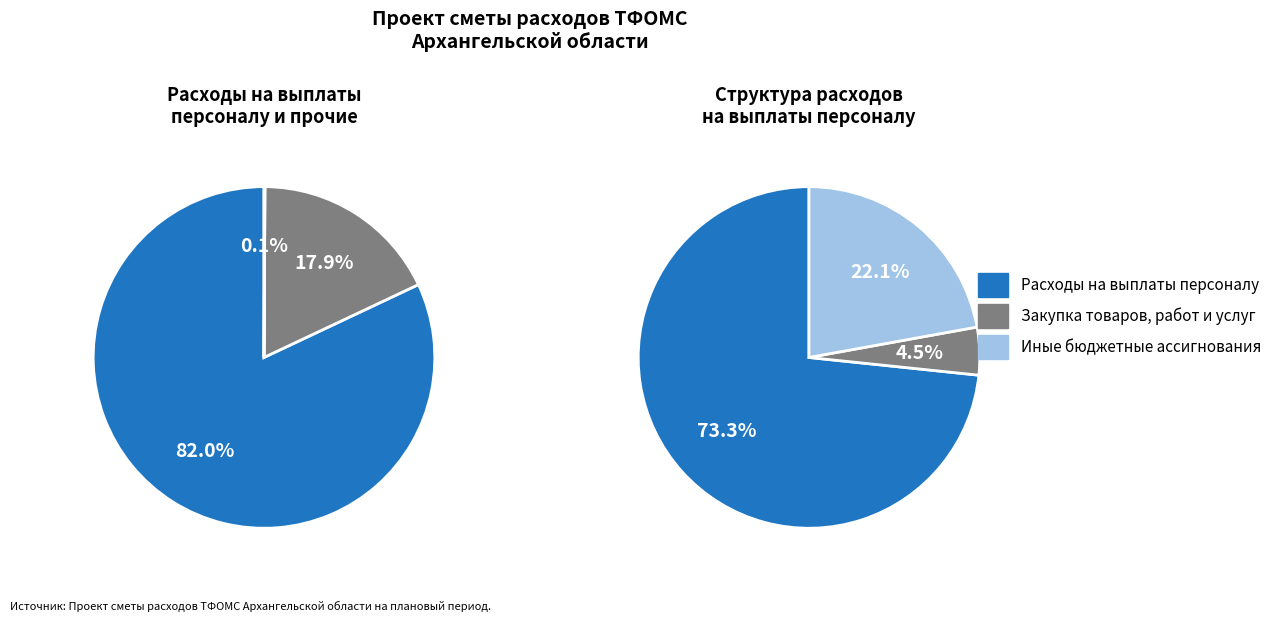

How many slices are in this pie chart?

3